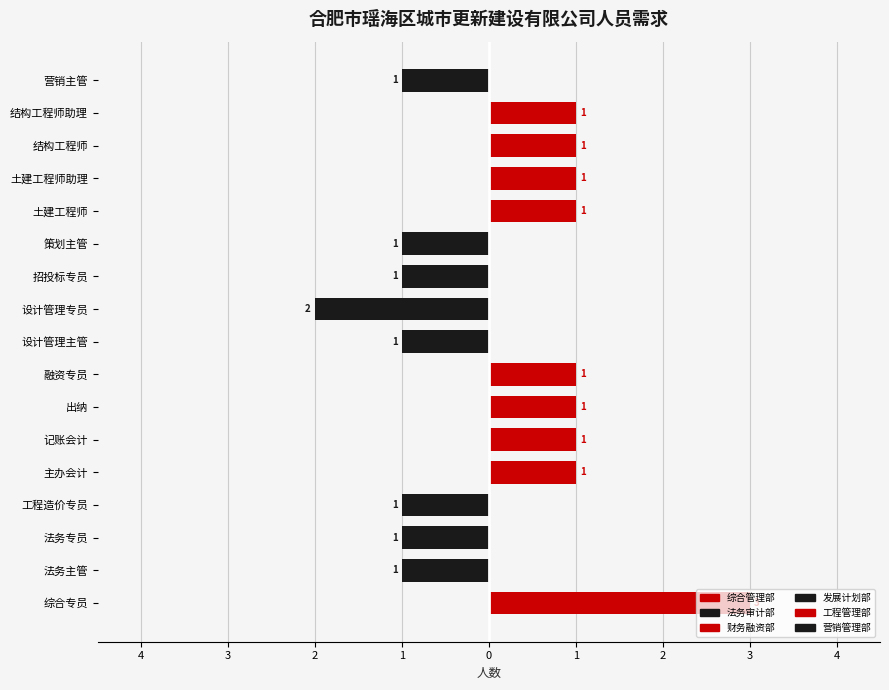

True or false: 红色部门 has a value of 1 at 记账会计.

True